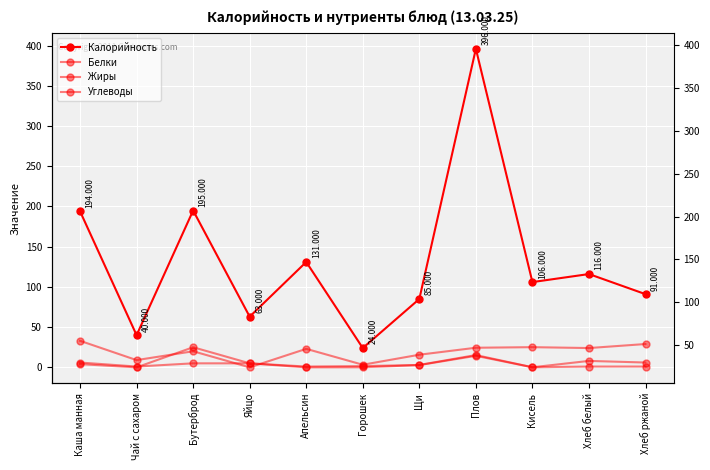

What is the value of the Углеводы point at the 7th from the left?

15.7